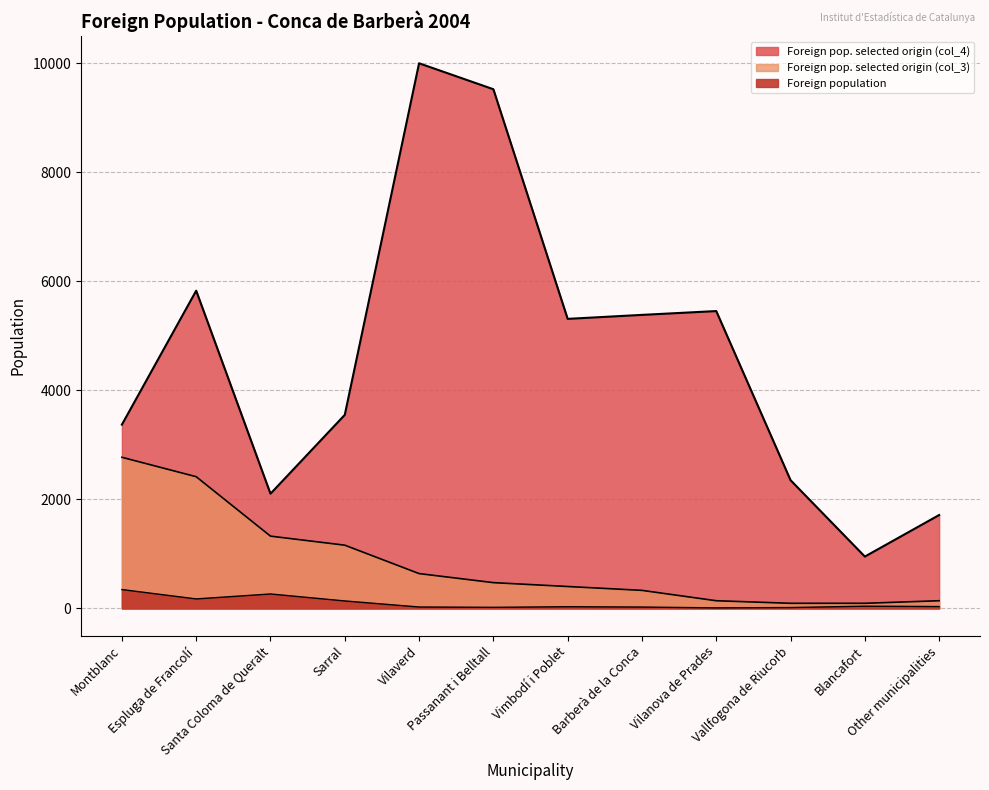

Reading left to right, transcribe all the data shown in this chart.

Foreign population: Montblanc=347	Espluga de Francolí=175	Santa Coloma de Queralt=266	Sarral=138	Vilaverd=27	Passanant i Belltall=21	Vimbodí i Poblet=32	Barberà de la Conca=26	Vilanova de Prades=11	Vallfogona de Riucorb=17	Blancafort=42	Other municipalities=35
Foreign pop. selected origin (col_3): Montblanc=2773	Espluga de Francolí=2417	Santa Coloma de Queralt=1327	Sarral=1161	Vilaverd=640	Passanant i Belltall=474	Vimbodí i Poblet=403	Barberà de la Conca=332	Vilanova de Prades=142	Vallfogona de Riucorb=95	Blancafort=95	Other municipalities=142
Foreign pop. selected origin (col_4): Montblanc=3372	Espluga de Francolí=5829	Santa Coloma de Queralt=2105	Sarral=3551	Vilaverd=10000	Passanant i Belltall=9524	Vimbodí i Poblet=5312	Barberà de la Conca=5385	Vilanova de Prades=5455	Vallfogona de Riucorb=2353	Blancafort=952	Other municipalities=1714